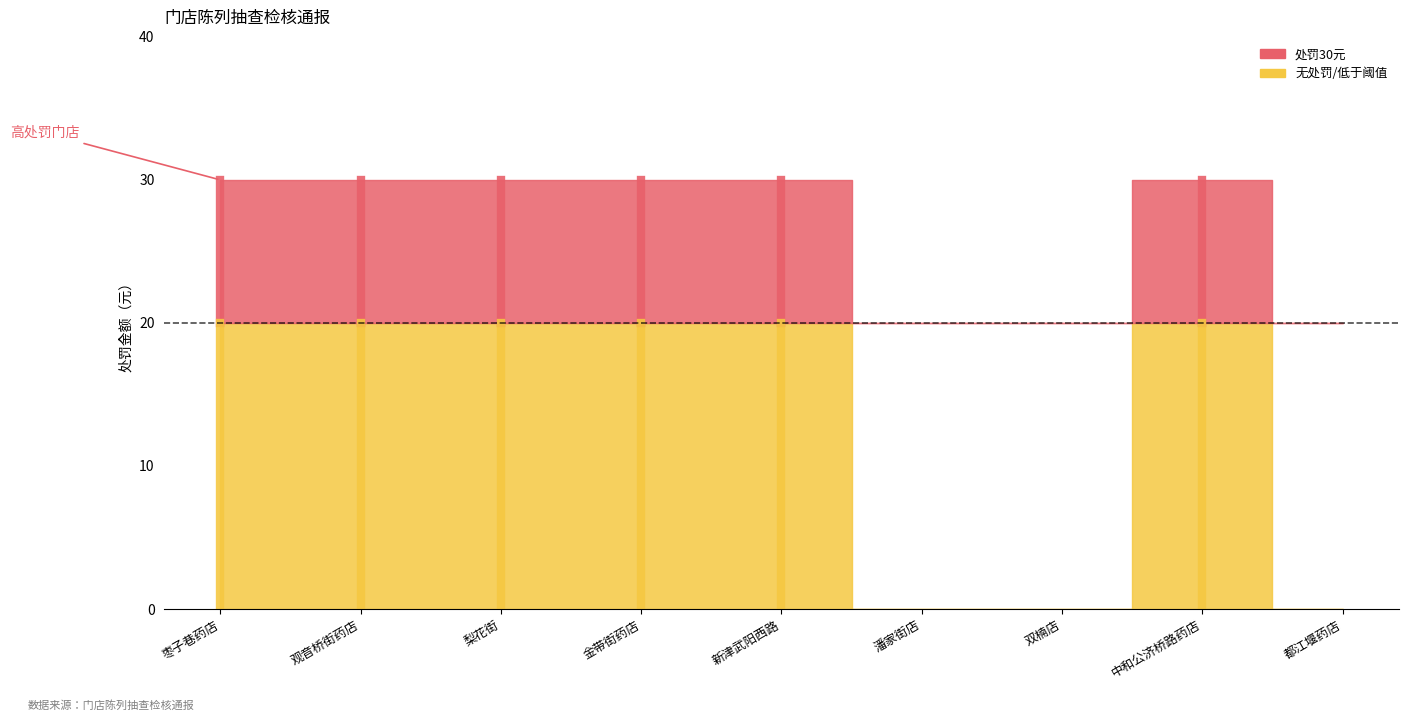

Reading left to right, what are all the values shown in this chart?

处罚金额: 30	30	30	30	30	0	0	30	0
序号: 1	2	3	4	5	6	7	8	9